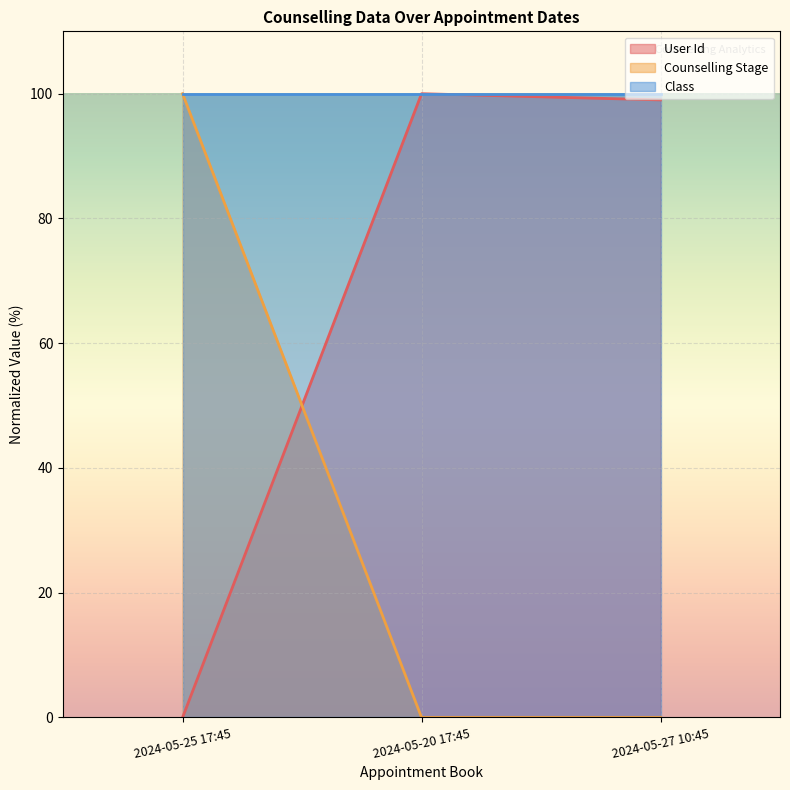

At which label does Counselling Stage reach its minimum?

2024-05-20 17:45